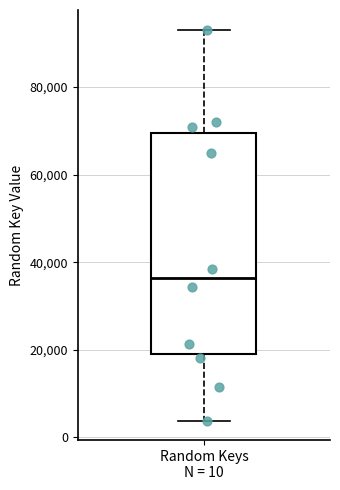

Read this box plot against the y-axis: the position of the median line, the range covered by the box, and the ends of both whiskers. The values are not printed on the chart, so give them approximately, as read against the axis.

median 36000, box 18000 to 70000, whiskers 4000 to 94000